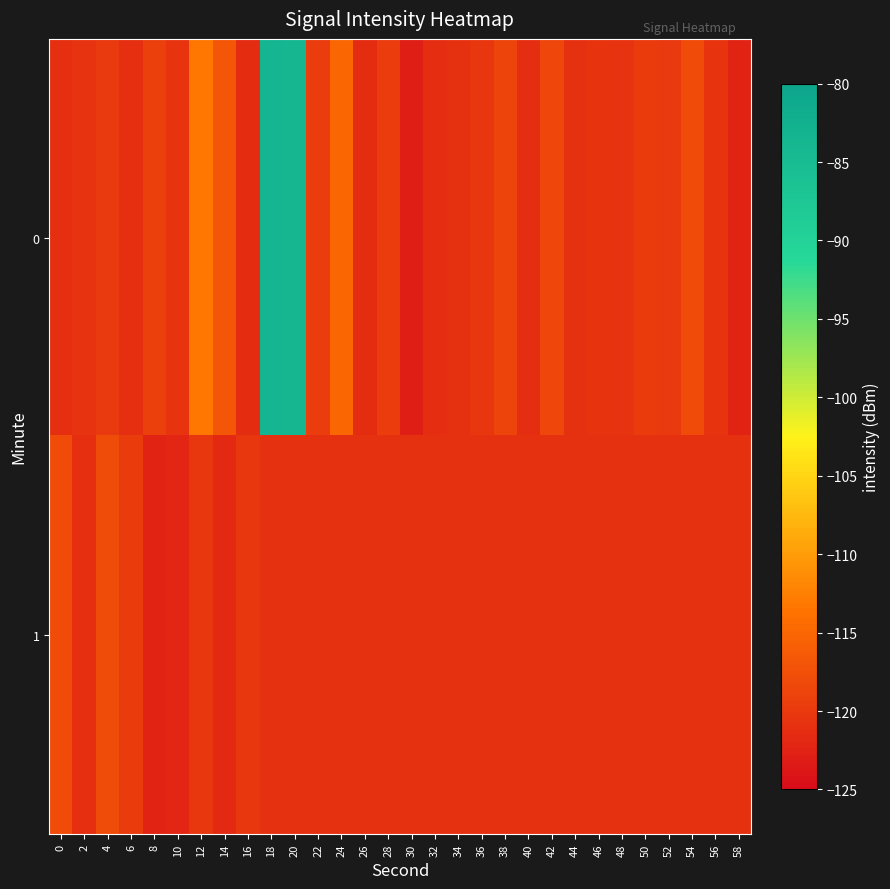

Reading right to left, what are all the values shown in this chart?

0: 58=-122.5	56=-120.5	54=-118.0	52=-120.1	50=-119.8	48=-120.7	46=-120.5	44=-120.9	42=-118.6	40=-121.2	38=-118.8	36=-120.3	34=-120.8	32=-121.2	30=-123.1	28=-119.6	26=-121.3	24=-115.0	22=-119.7	20=-83.8	18=-83.6	16=-121.4	14=-116.8	12=-113.3	10=-120.4	8=-119.2	6=-121.0	4=-120.0	2=-120.6	0=-121.1
1: 58=-120.9	56=-120.9	54=-120.9	52=-120.9	50=-120.9	48=-120.9	46=-120.9	44=-120.9	42=-120.9	40=-120.9	38=-120.9	36=-120.9	34=-120.9	32=-120.9	30=-120.9	28=-120.9	26=-120.9	24=-120.9	22=-120.9	20=-120.9	18=-120.9	16=-120.1	14=-121.7	12=-120.1	10=-122.1	8=-122.5	6=-119.8	4=-117.9	2=-121.0	0=-118.0